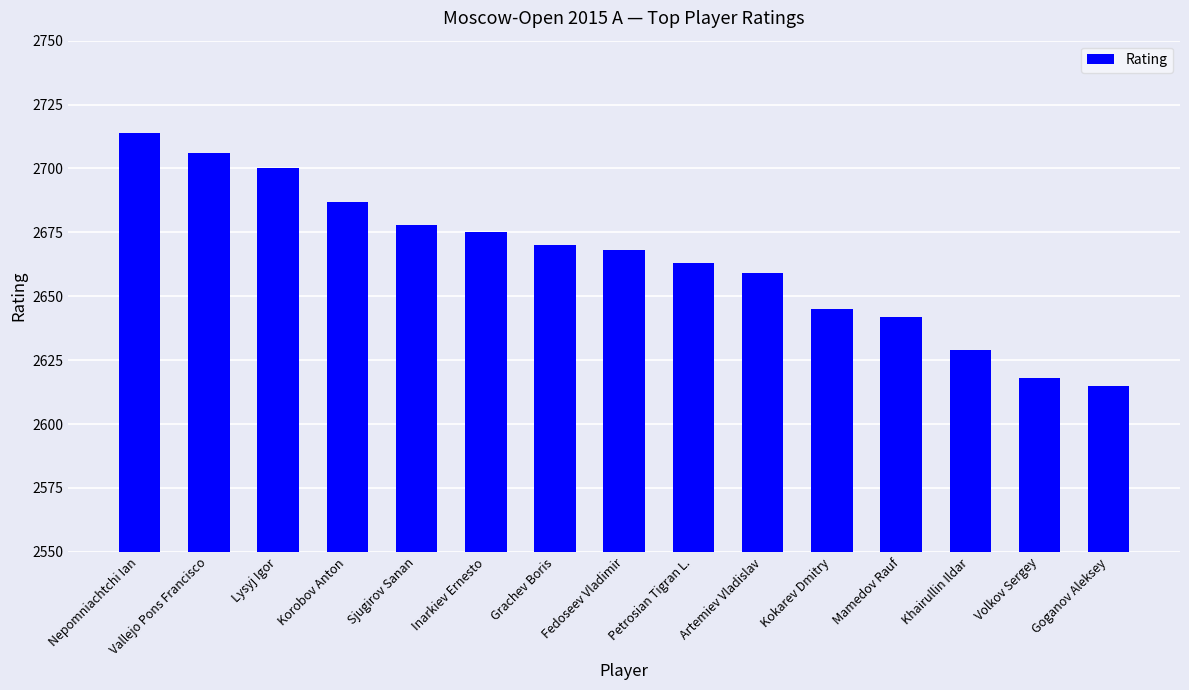

What is the maximum value shown in the chart?

2714